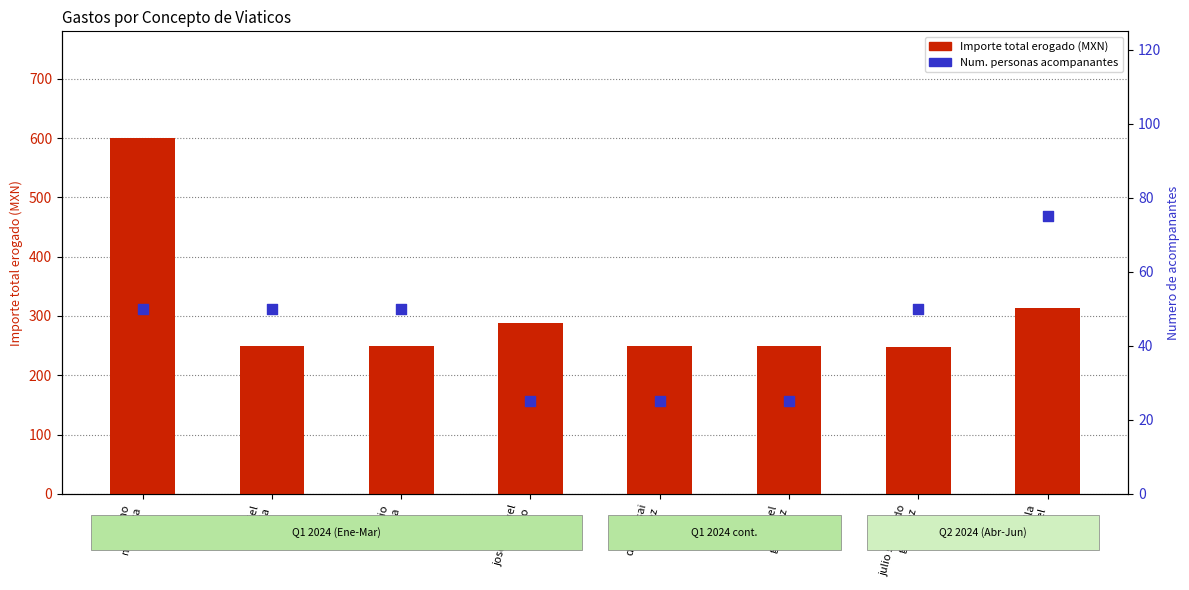

At which category is the sum across all series the highest?

graciano
mendoza